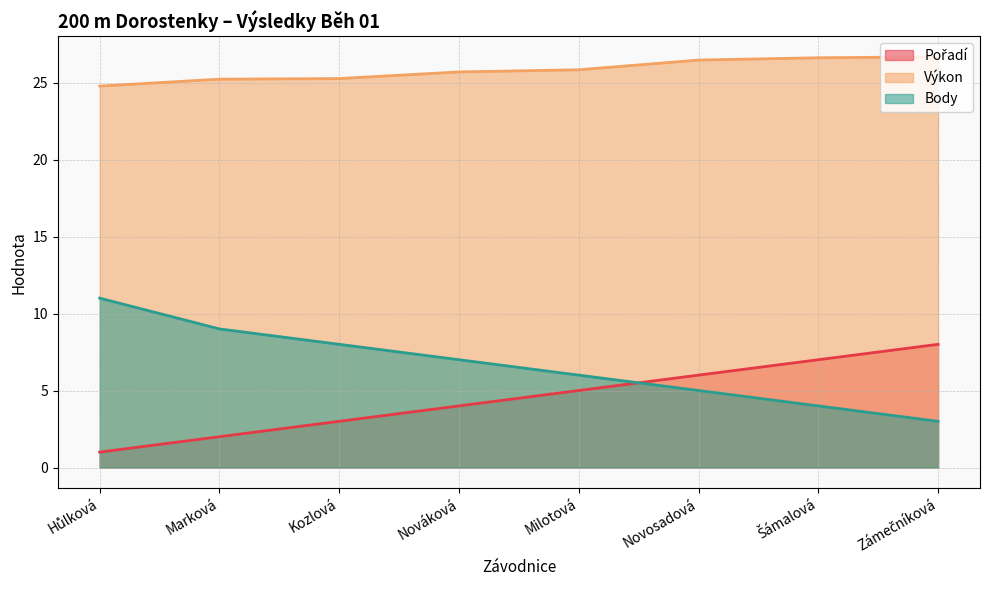

What is the spread (max minus min) of values at Šámalová?

22.6